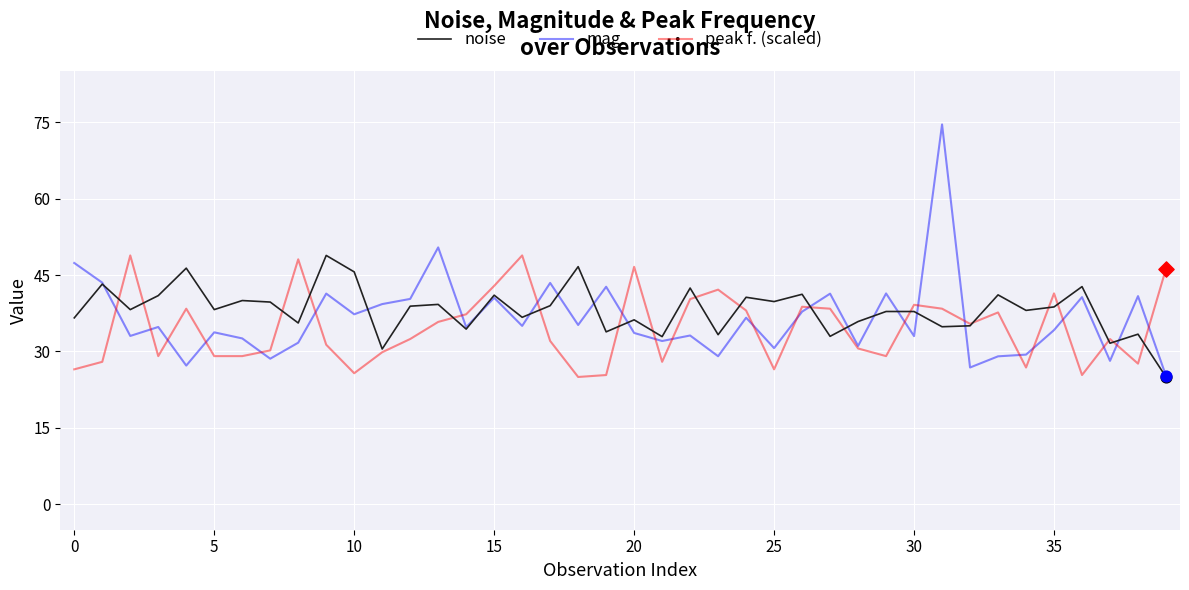

Which series has the largest range (max minus min)?

mag.